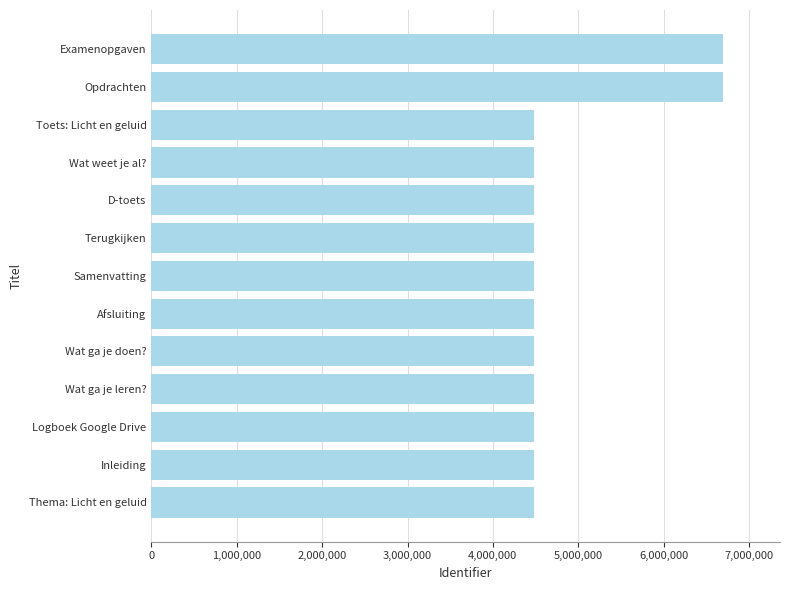

How many data points does each series have?

13